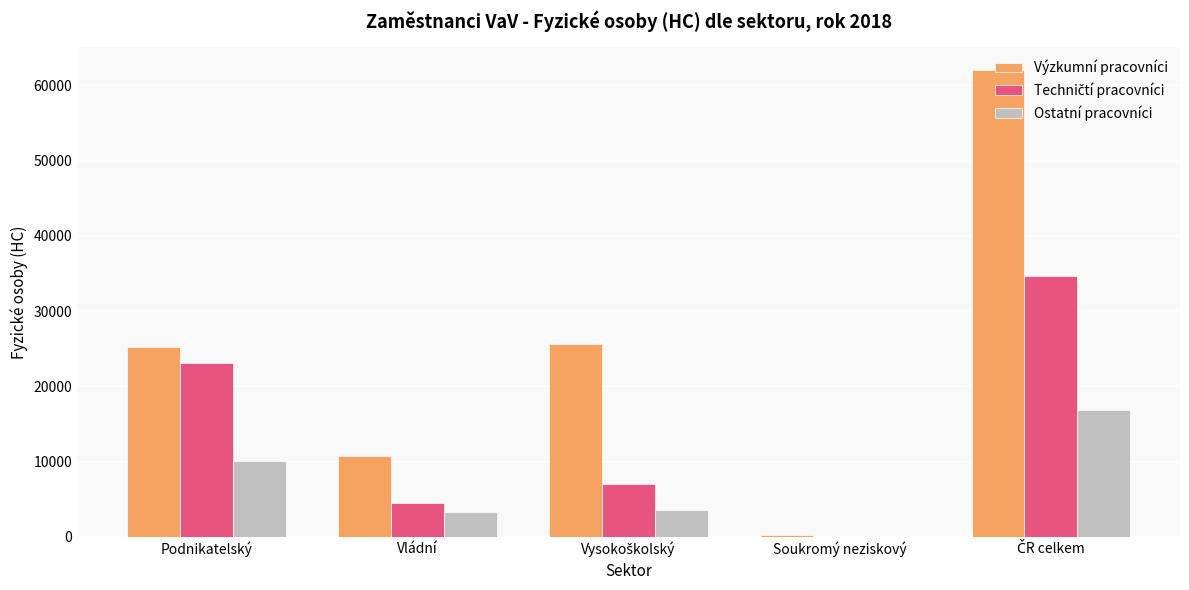

What is the total value across all series at Vládní?

18598.0